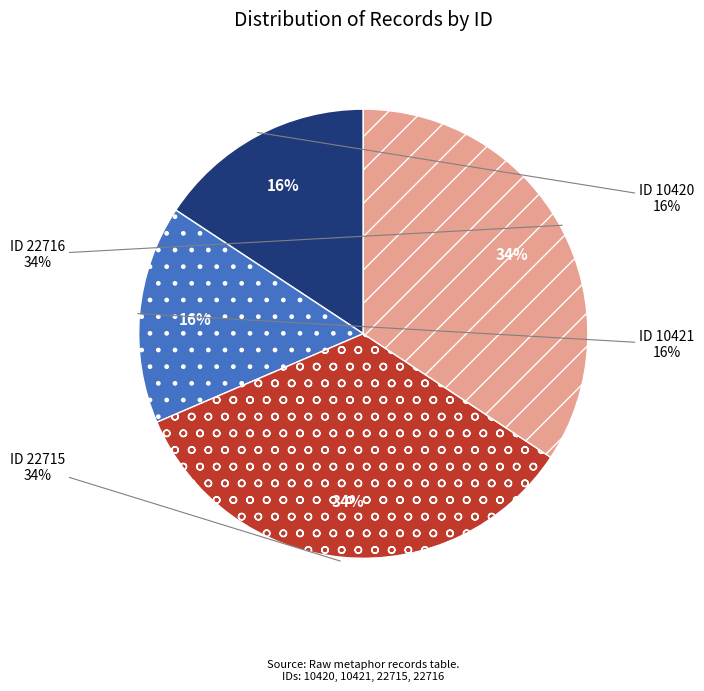

What is the largest slice in the pie chart?

ID 22716